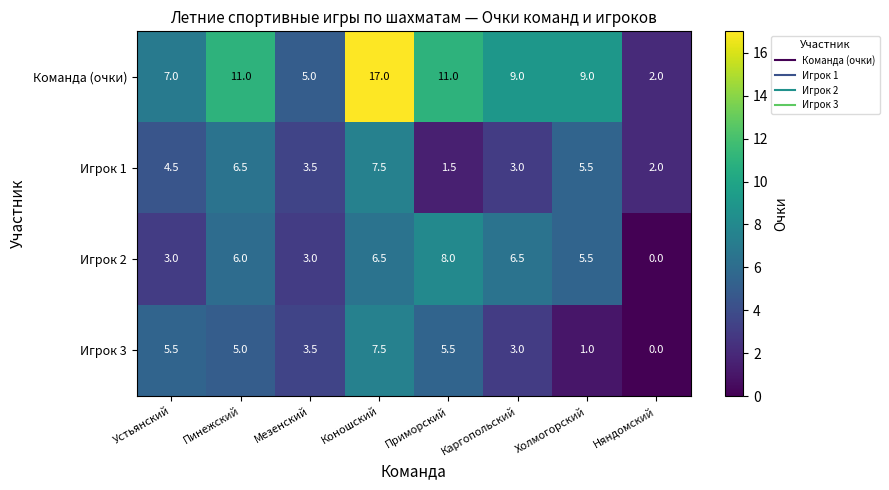

Count the number of categories in the chart.

8